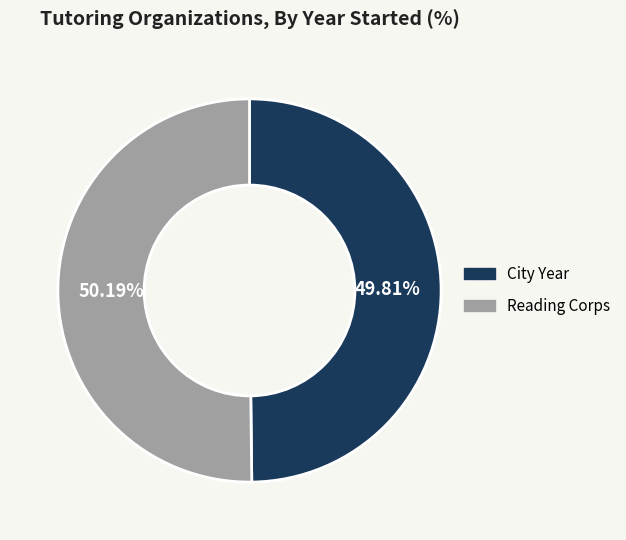

Does any single category account for the majority?

Yes